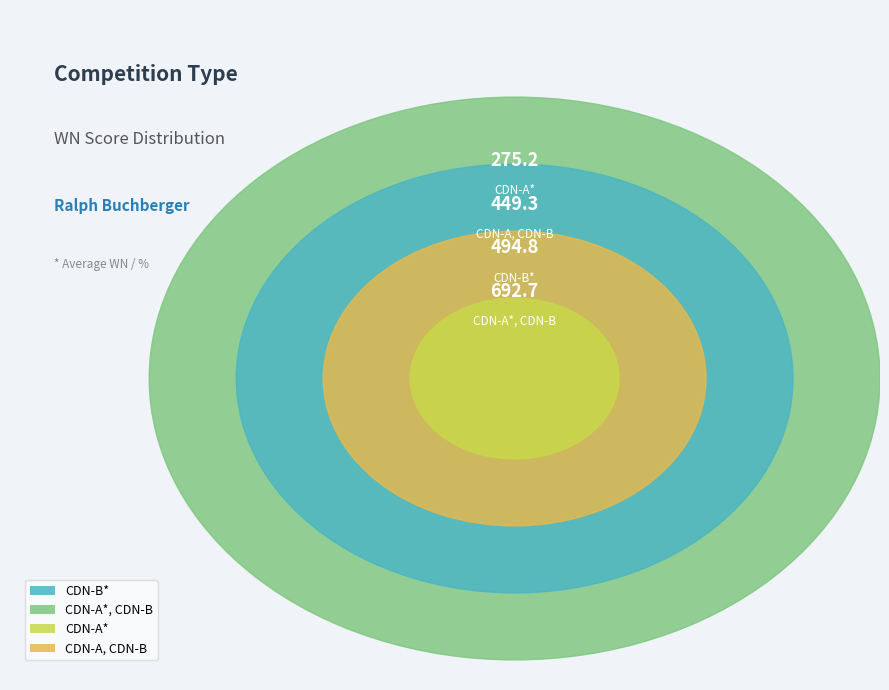

Is it true that 10 is 1% of the pie?

False